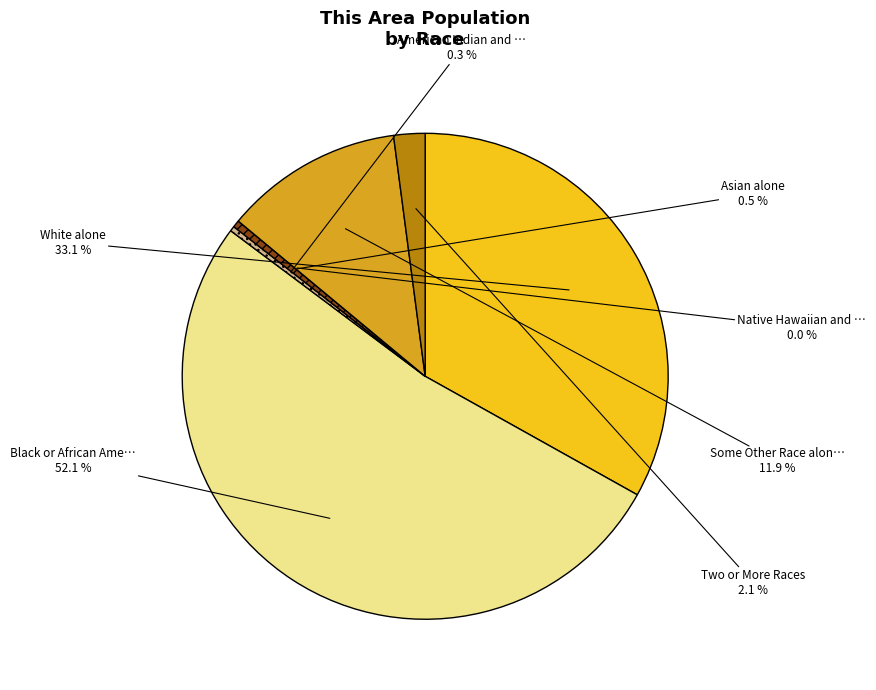

What is the change in value from American Indian and Alaska Native to Native Hawaiian and Other Pacific Islander?

-5